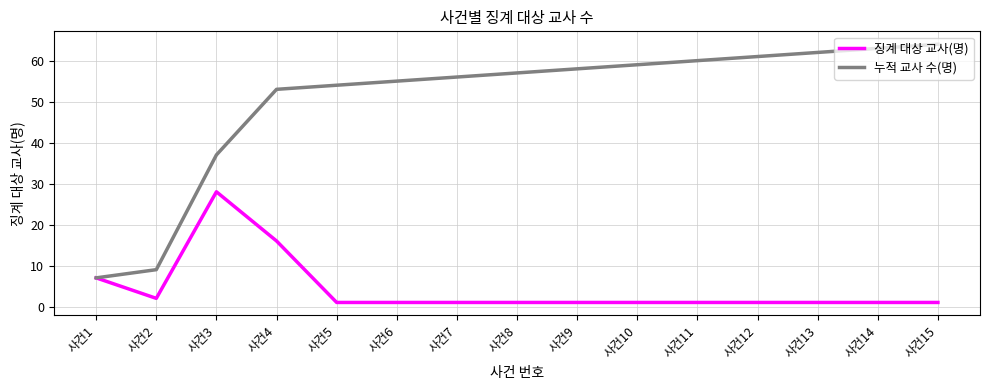

Is the value of 징계 대상 교사(명) at 사건9 greater than the value of 누적 교사 수(명) at 사건2?

No